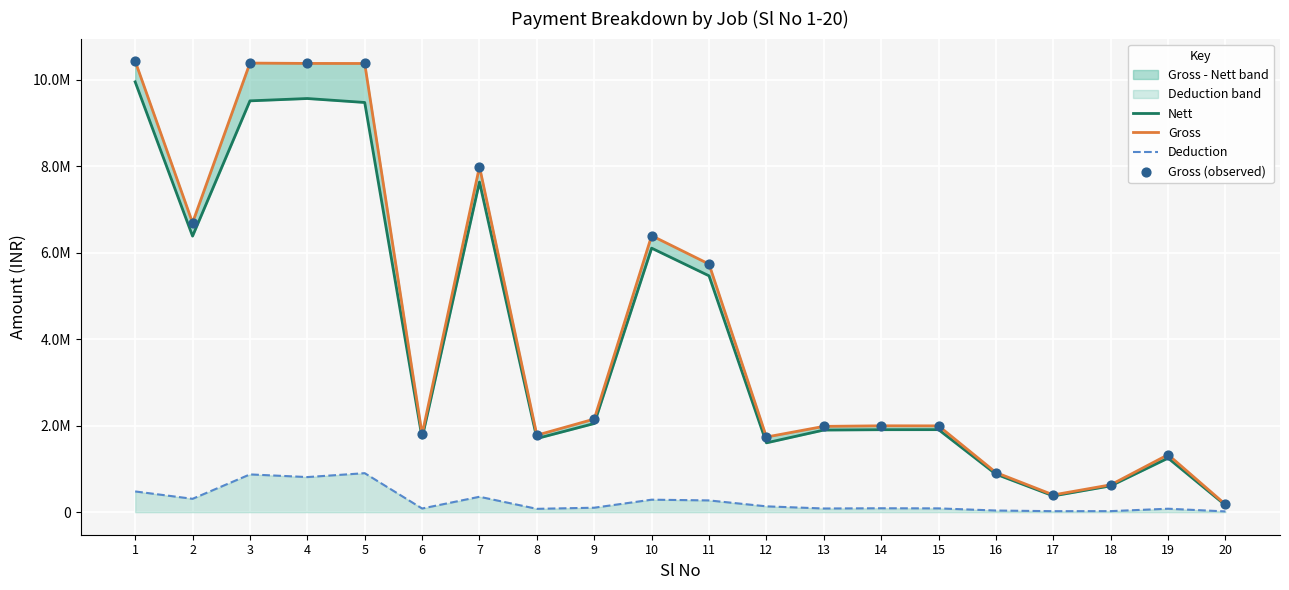

Which series reaches the minimum Y coordinate?

Deduction